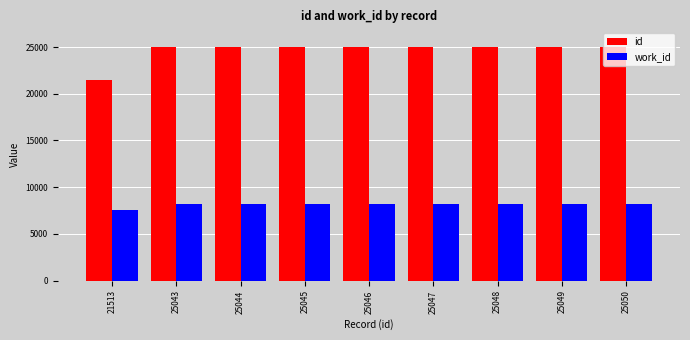

Which series has the widest spread of values?

id